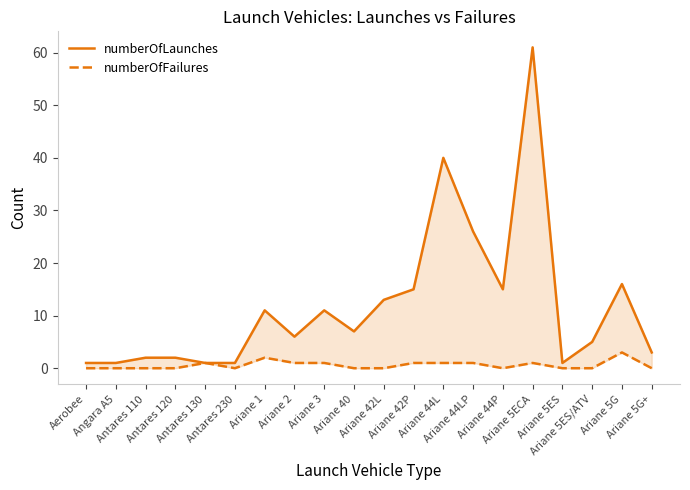

What is the difference between the maximum and minimum values in the numberOfFailures series?

3